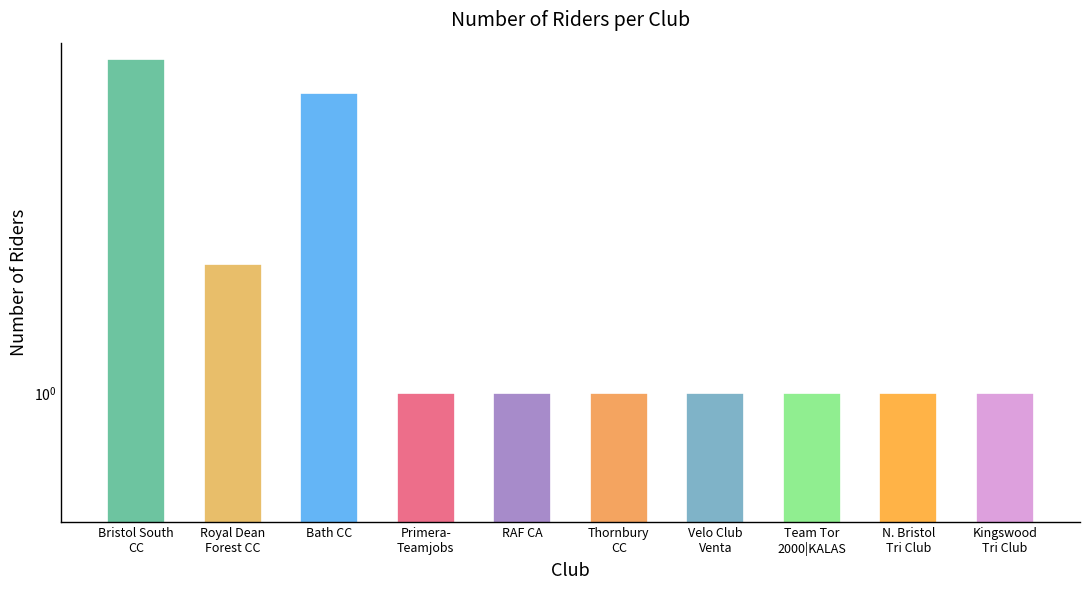

What is the label of the 2nd bar from the left?

Royal Dean
Forest CC